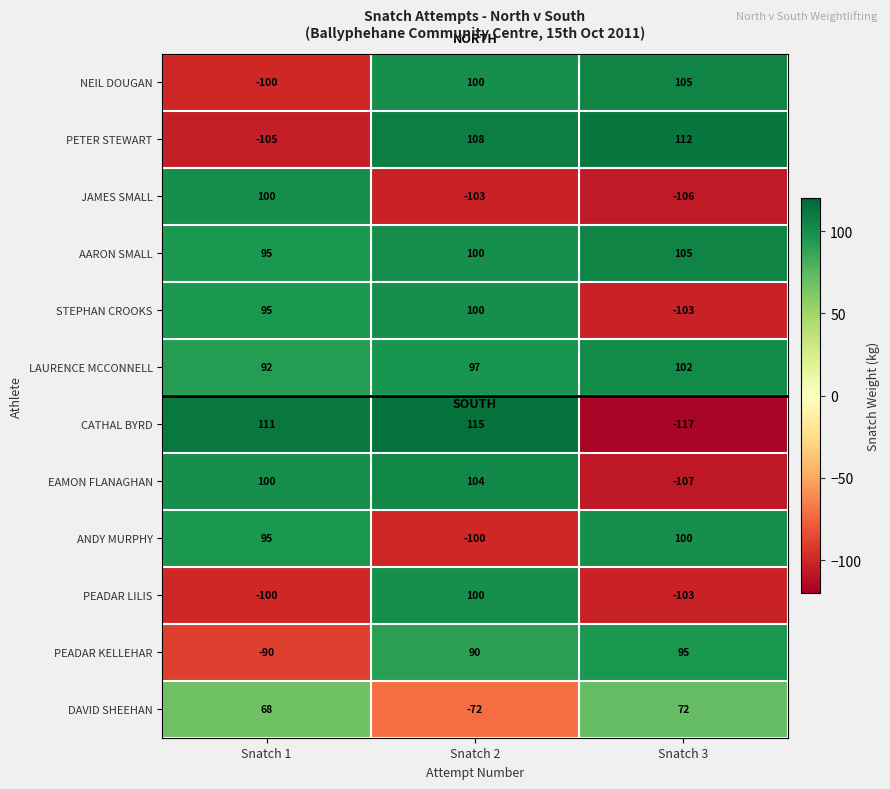

List the labels in order of PETER STEWART value, largest first.

Snatch 3, Snatch 2, Snatch 1